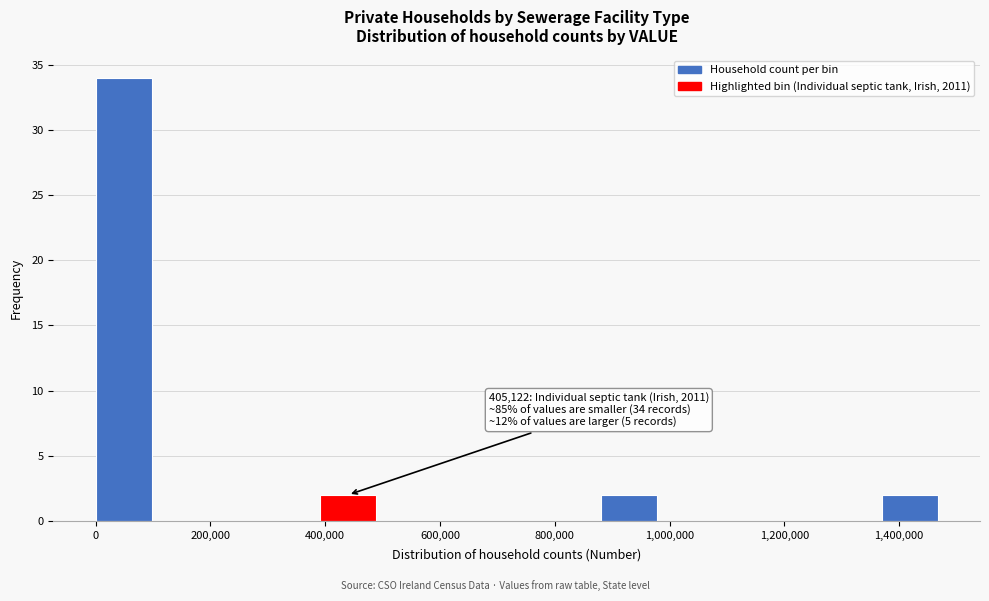

Which range on the x-axis has the tallest bar?

0 to 100000